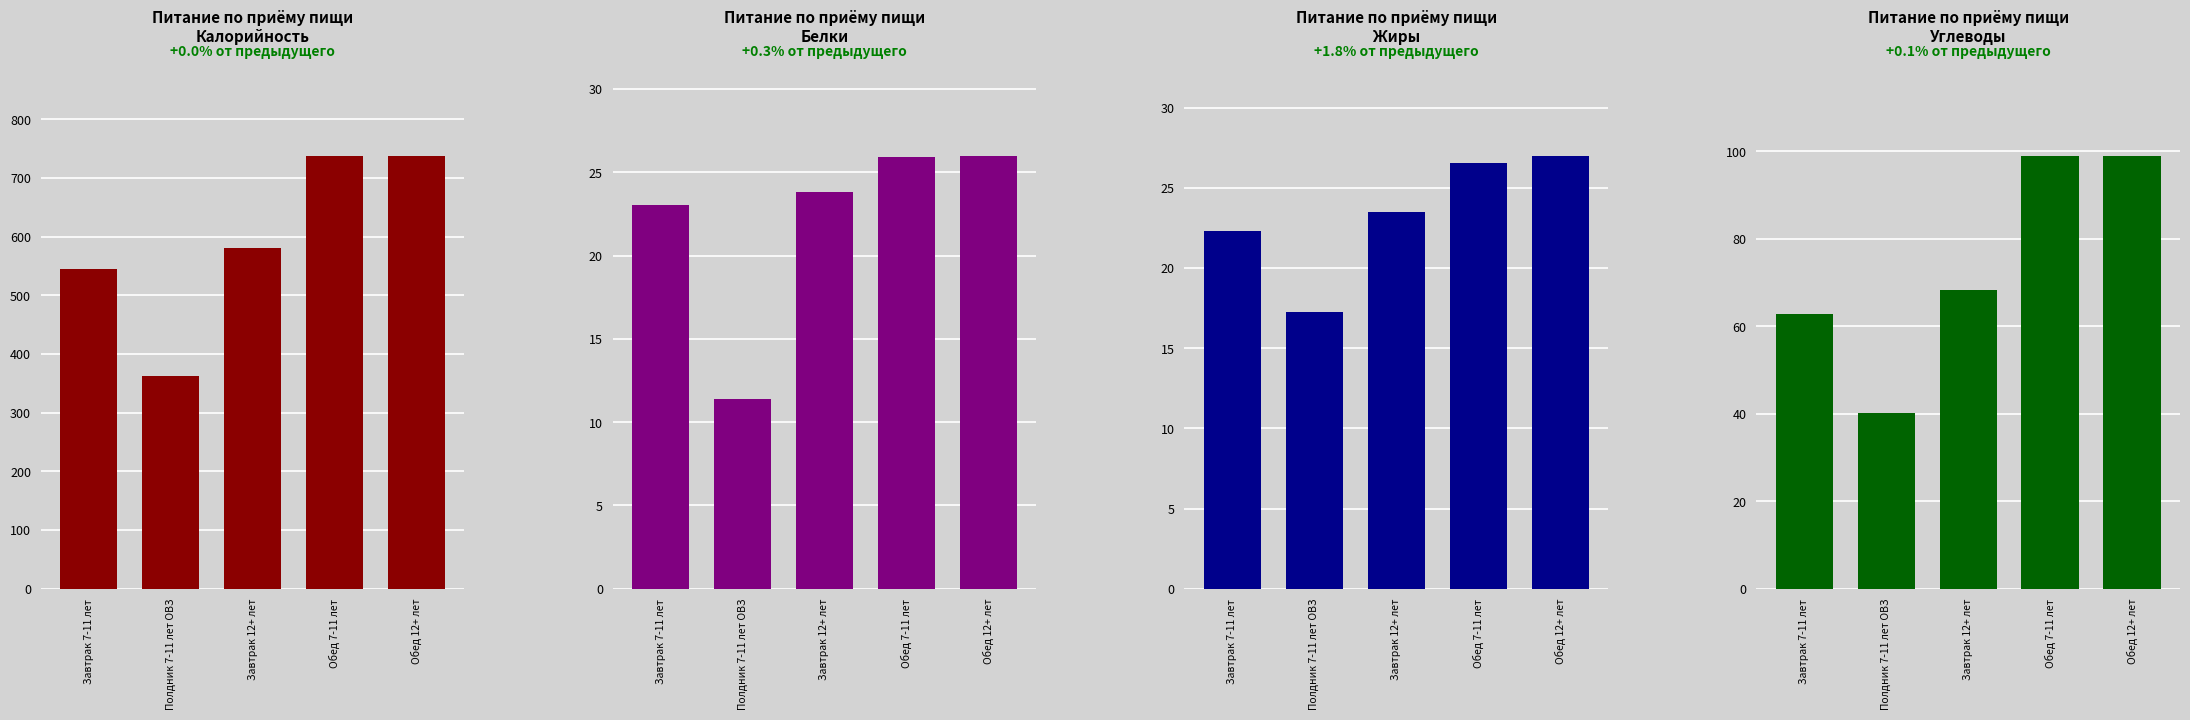

How many distinct data groups are displayed?

4